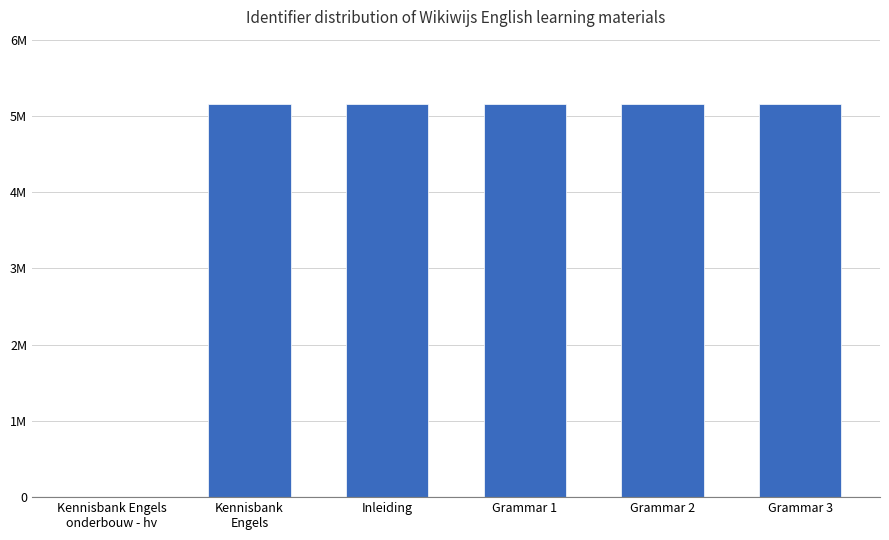

At which label does the data first exceed 5151305?

Grammar 2